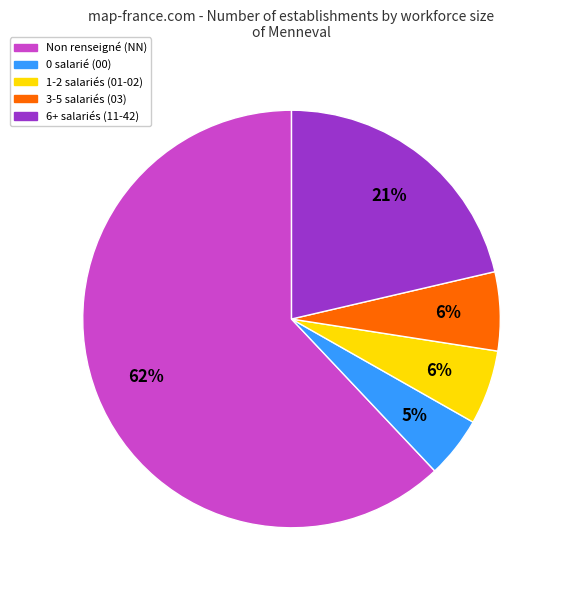

To the nearest percent, what is the difference between the 3-5 salariés (03) and 0 salarié (00) slice percentages?

1%